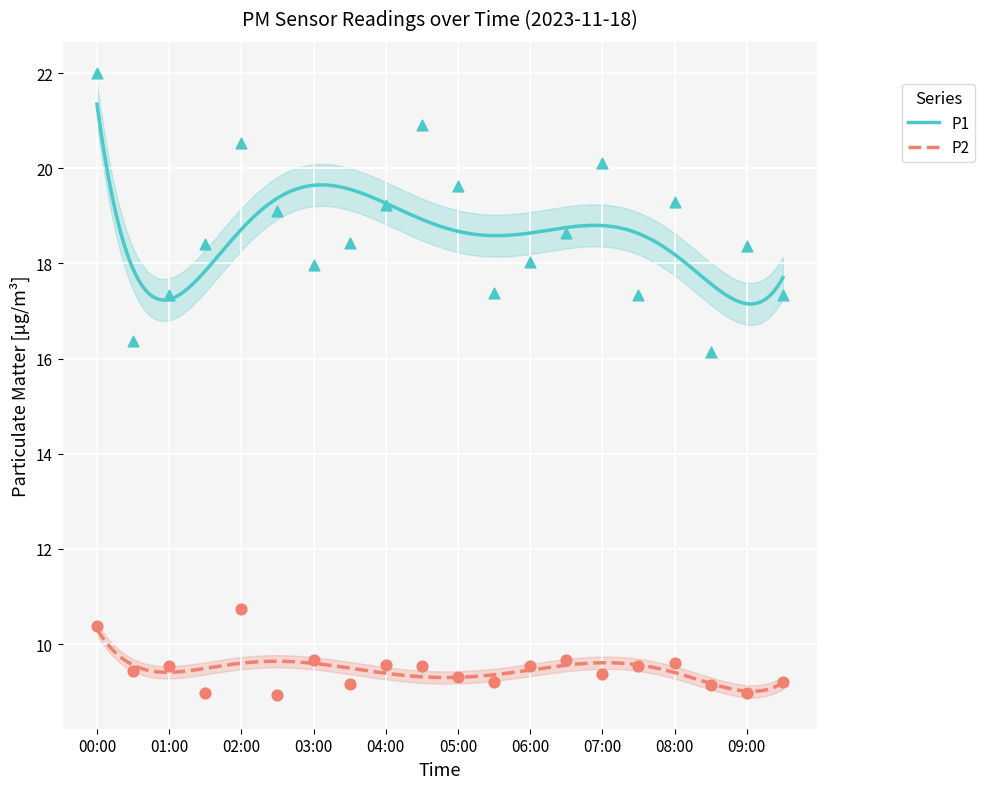

Which series has the widest spread of Y values?

P1